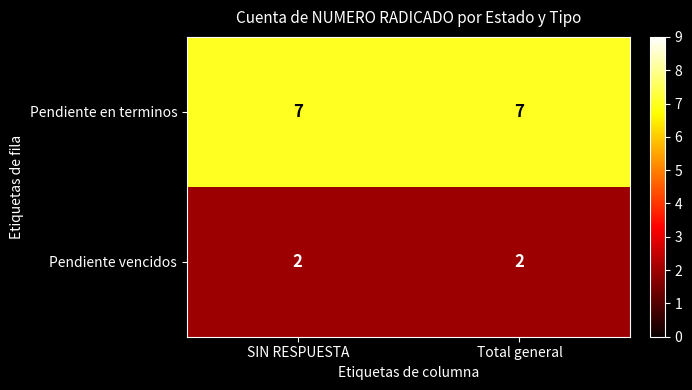

What is the total value across all series at Total general?

9